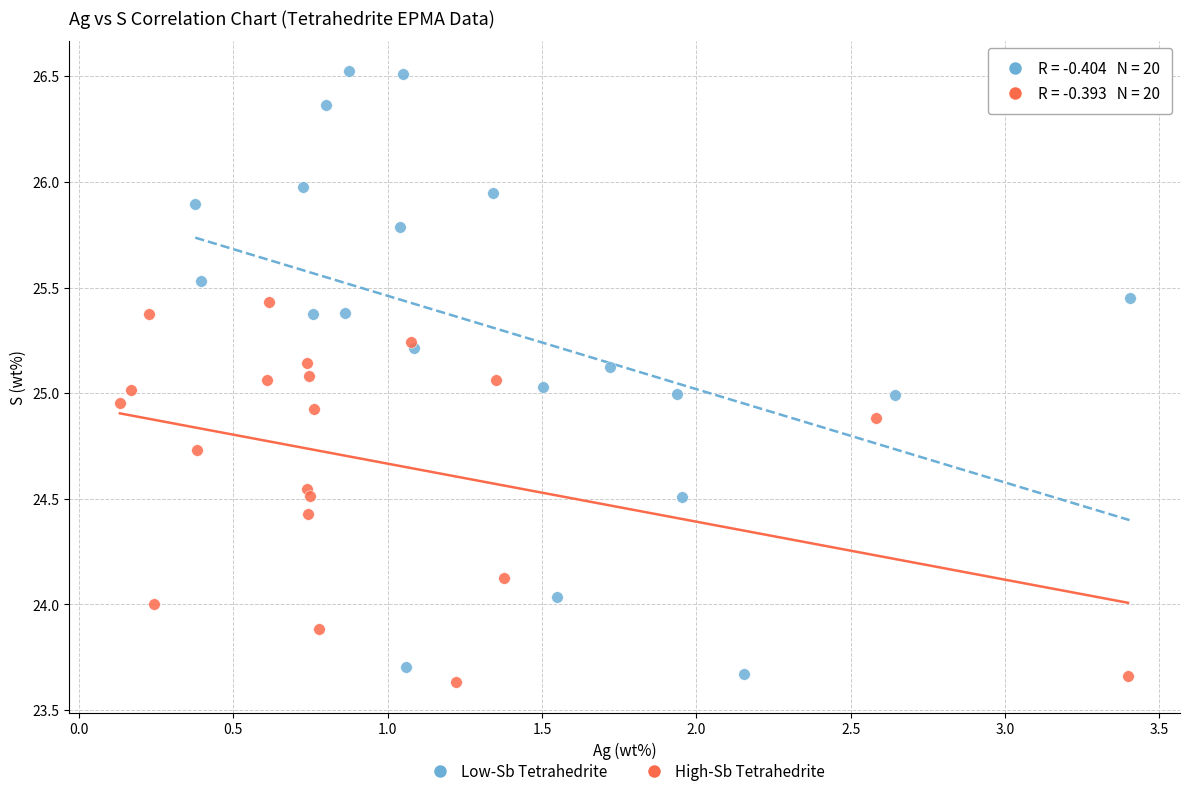

Which series reaches the maximum Y coordinate?

Low-Sb Tetrahedrite